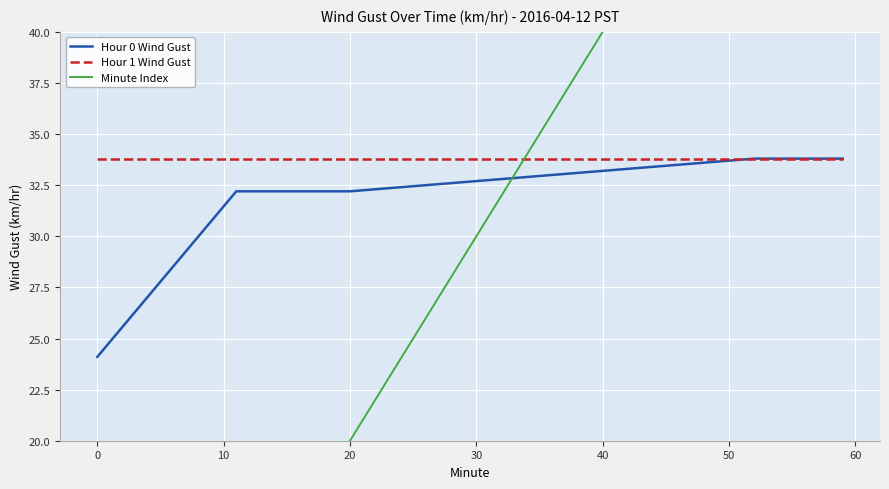

What is the difference between the second highest and minimum values in the Minute Index series?

58.0